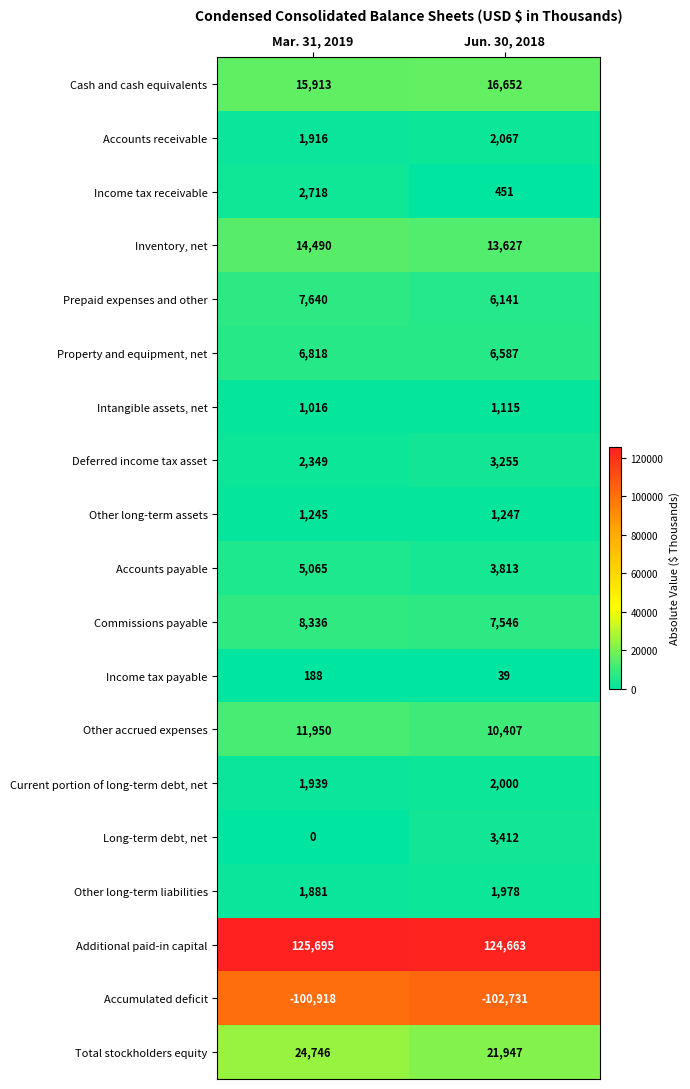

What is the total value across all series at Mar. 31, 2019?

132987